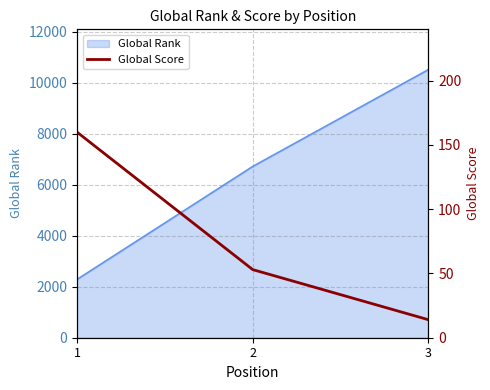

What is the difference between the values at 2 and 3?

39